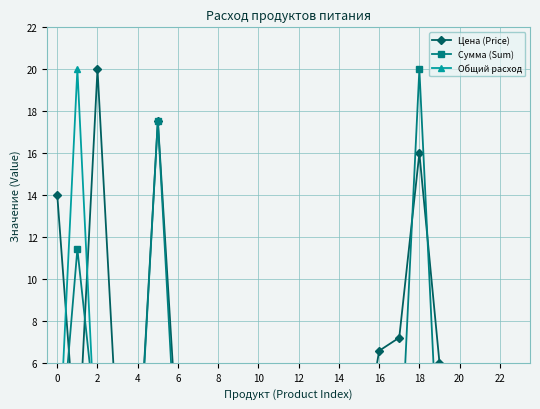

What is the sum of all Цена (Price) values?

112.5